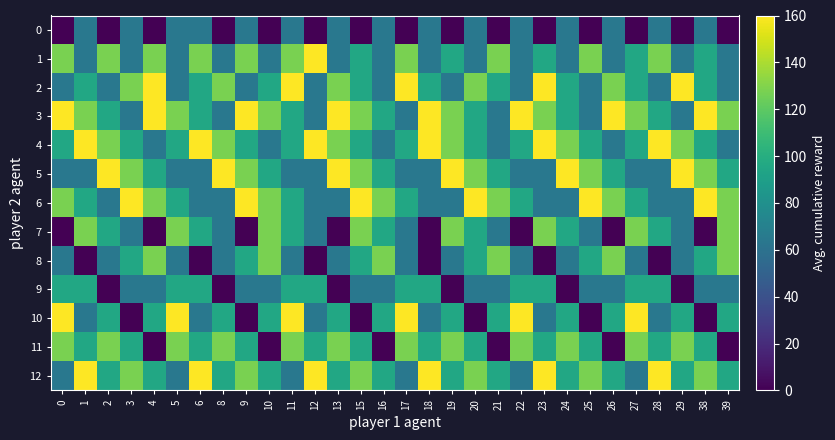

Between 20 and 16, which is larger?

20